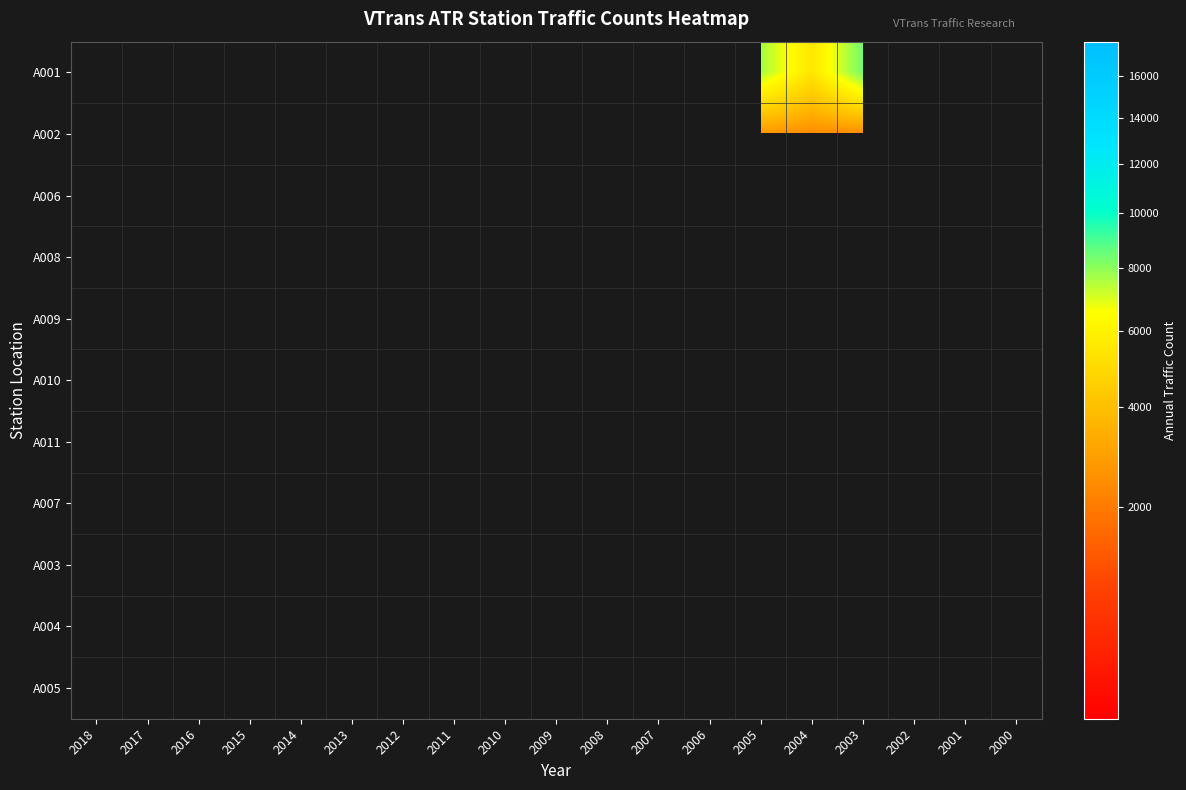

The value of A003 at 2009 is 1769.4. True or false?

False